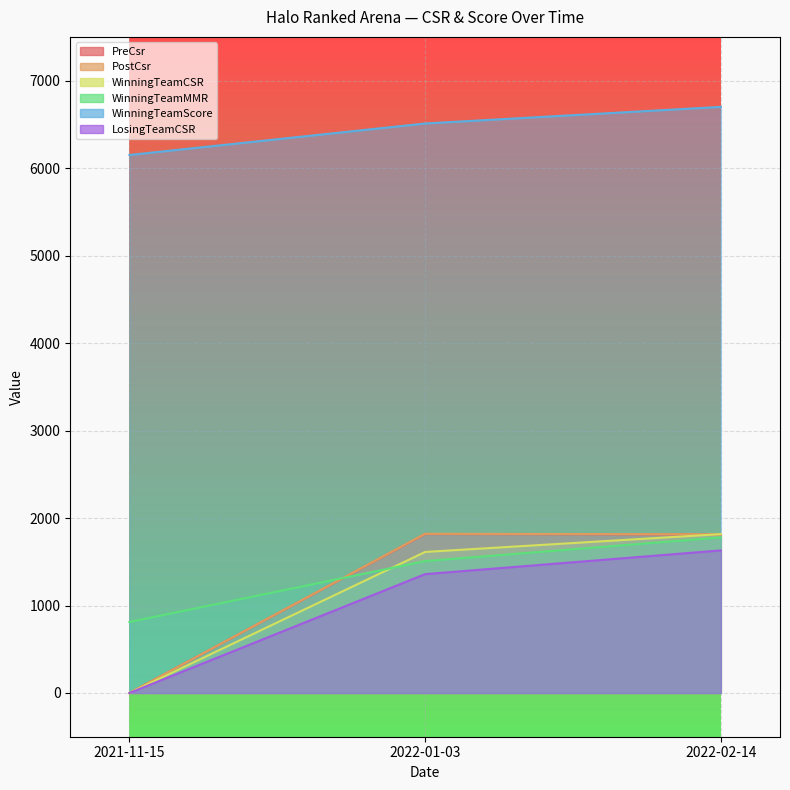

What is the label of the 3rd point from the right?

2021-11-15